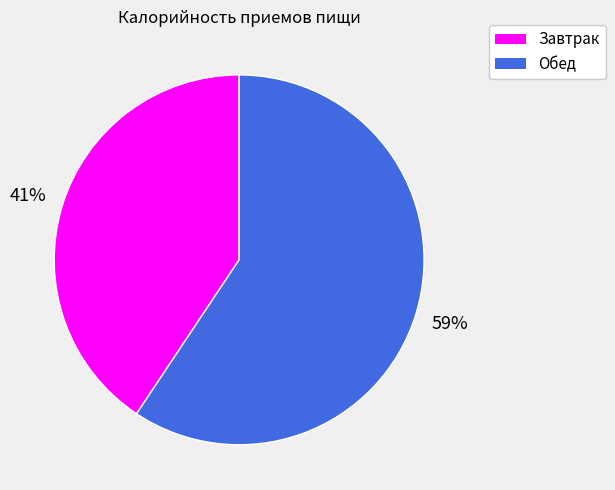

What is the smallest slice in the pie chart?

Завтрак